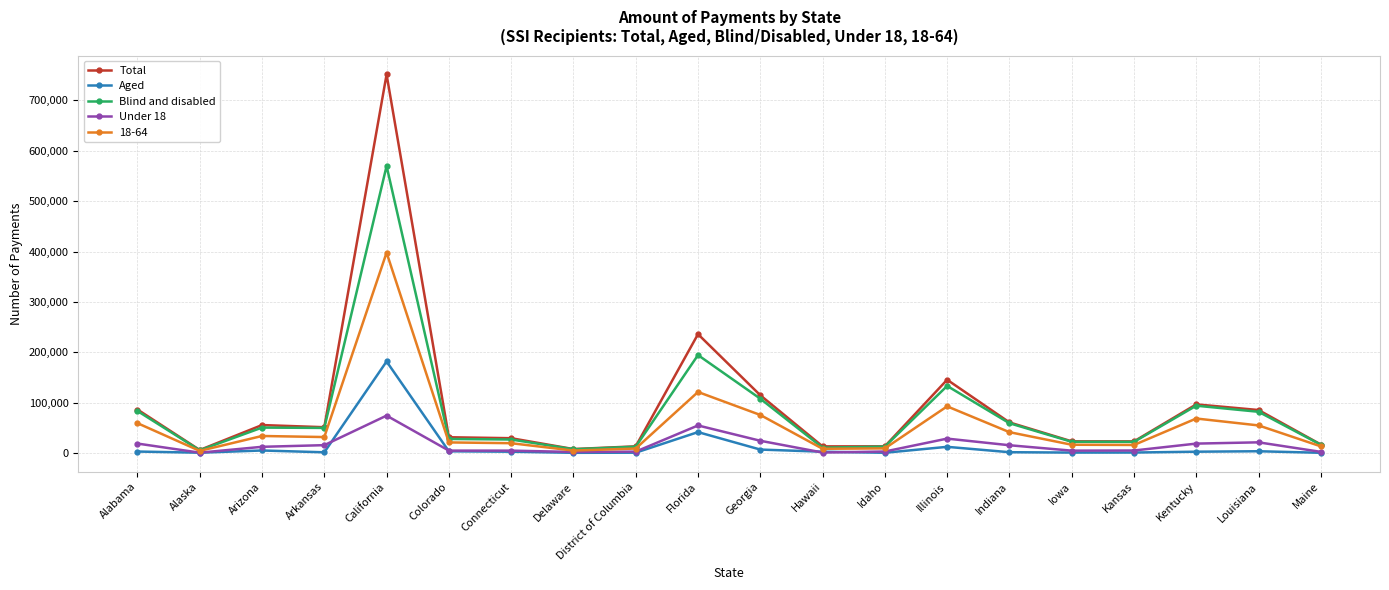

Which series has the largest range (max minus min)?

Total